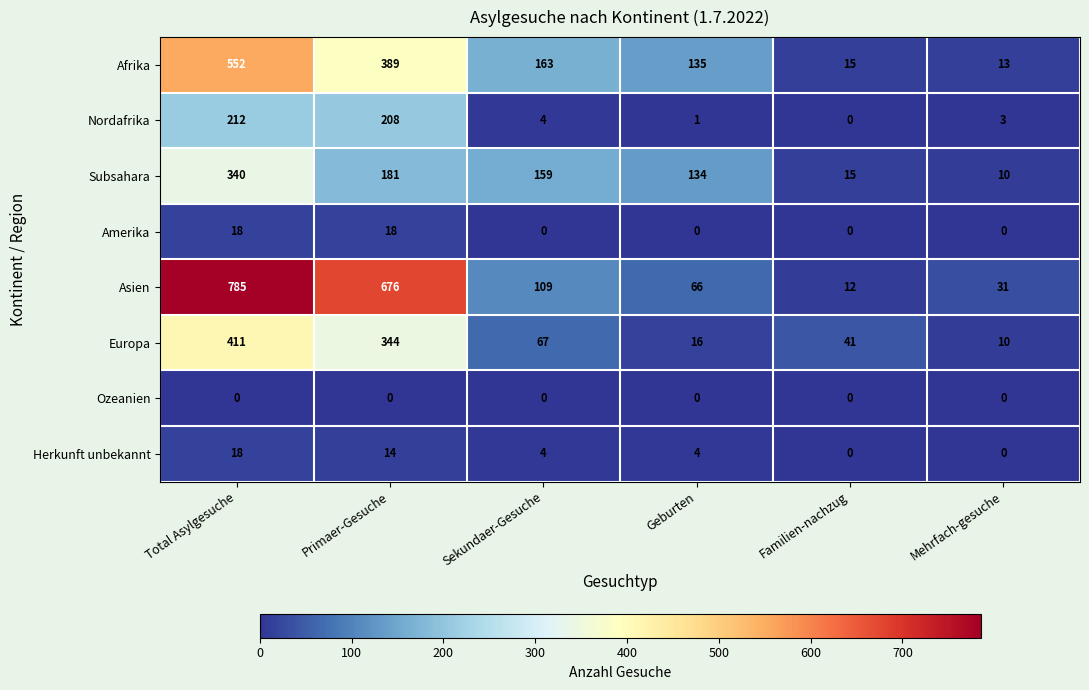

What is the difference between the second highest and second lowest values in the Amerika series?

18